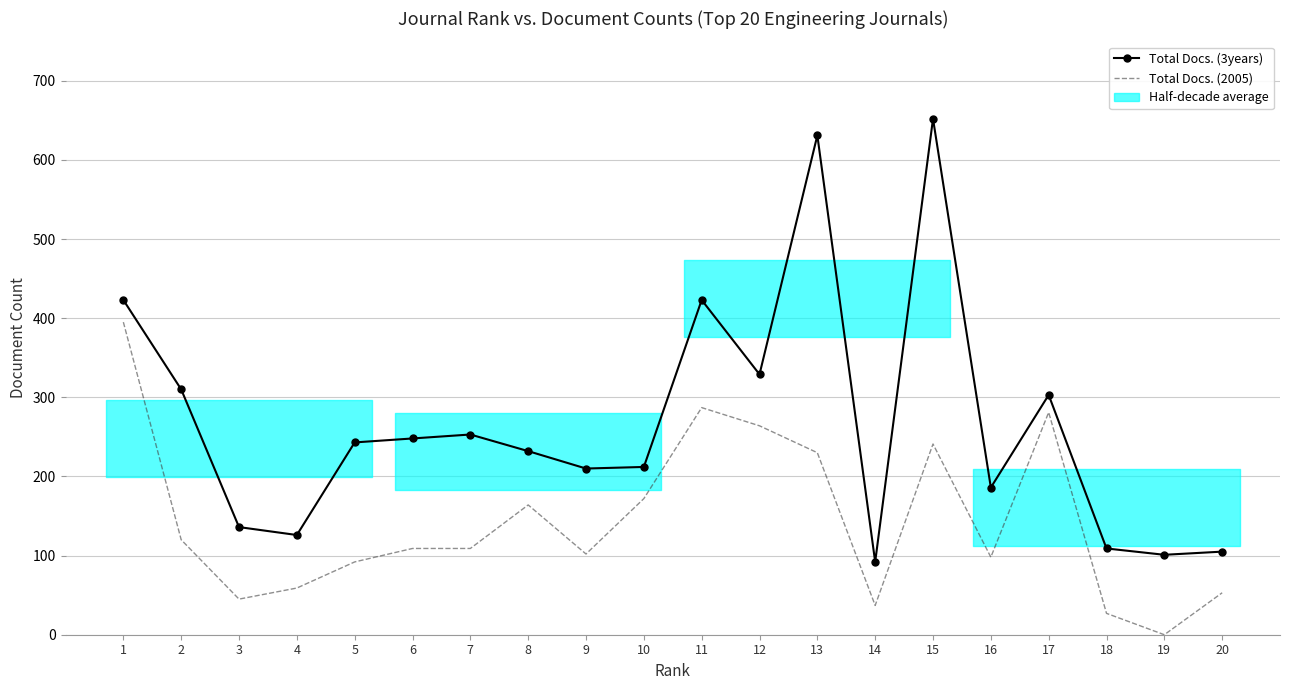

Count the number of data series in this chart.

2